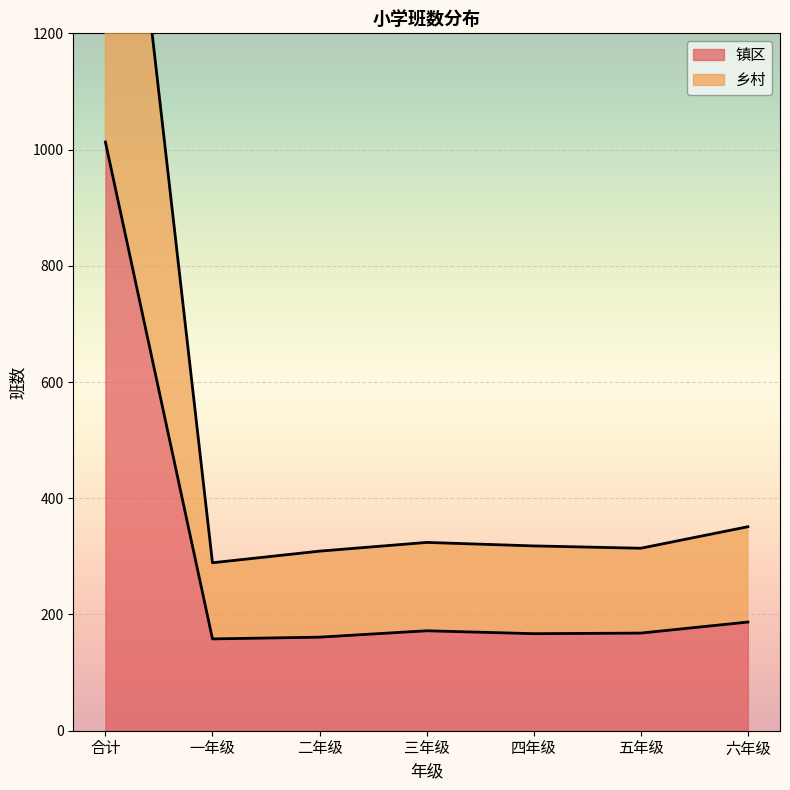

Reading left to right, list all the values displayed in this chart.

镇区: 1013	158	161	172	167	168	187
乡村: 1905	289	309	324	318	314	351